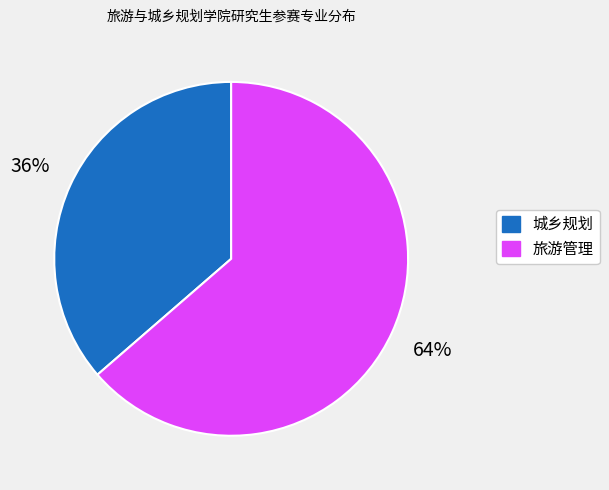

What is the largest slice in the pie chart?

旅游管理